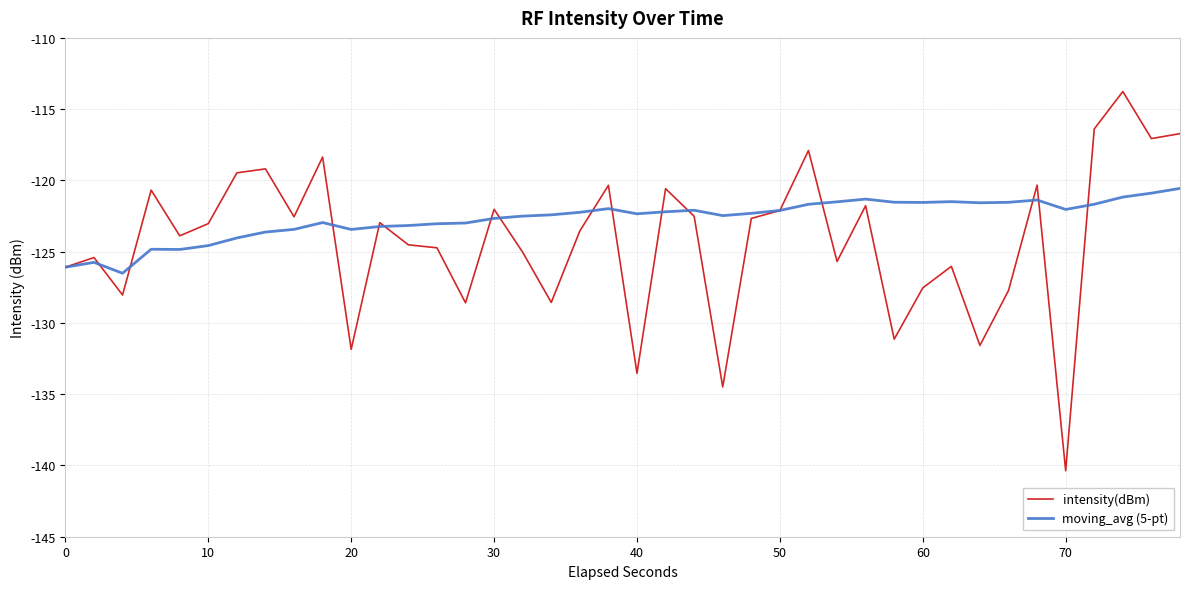

In moving_avg (5-pt), how many points are lower than both neighbors (excluding endpoints)?

8